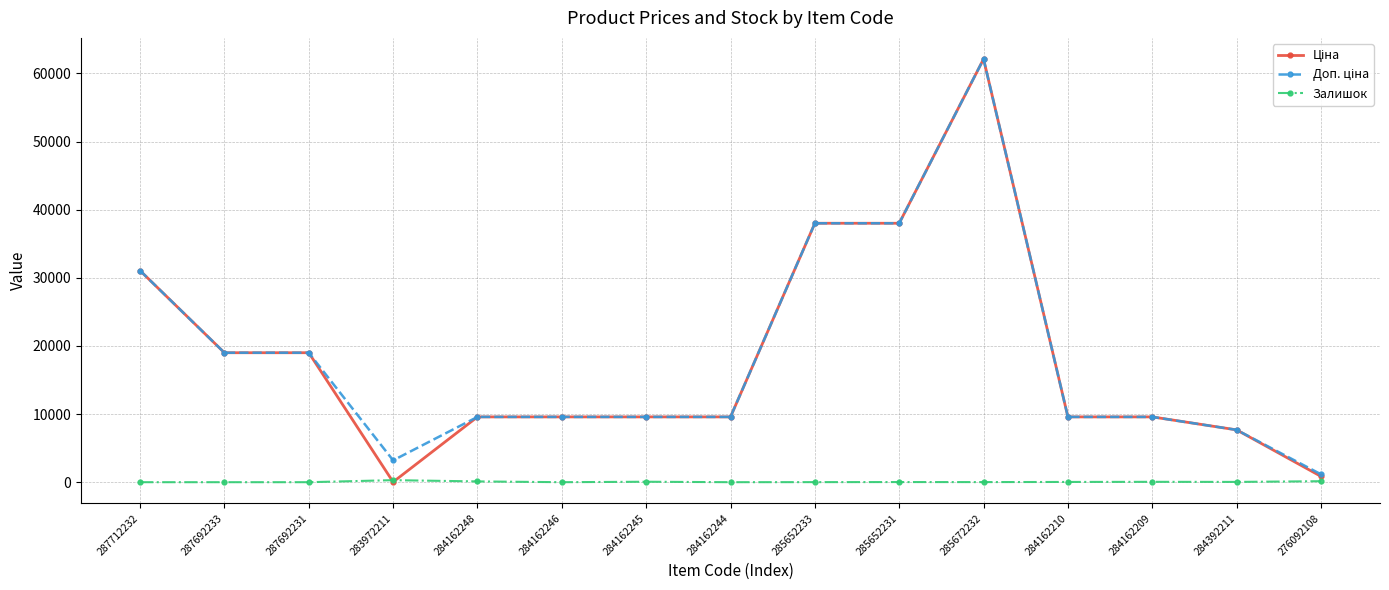

Count the number of data series in this chart.

3